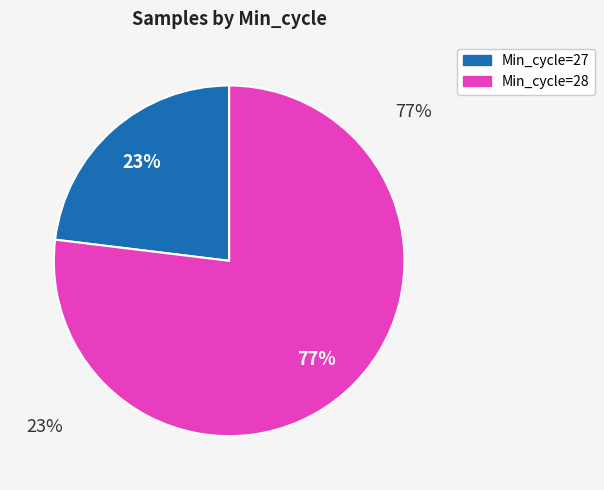

Is it true that Min_cycle=28 is 77% of the pie?

True